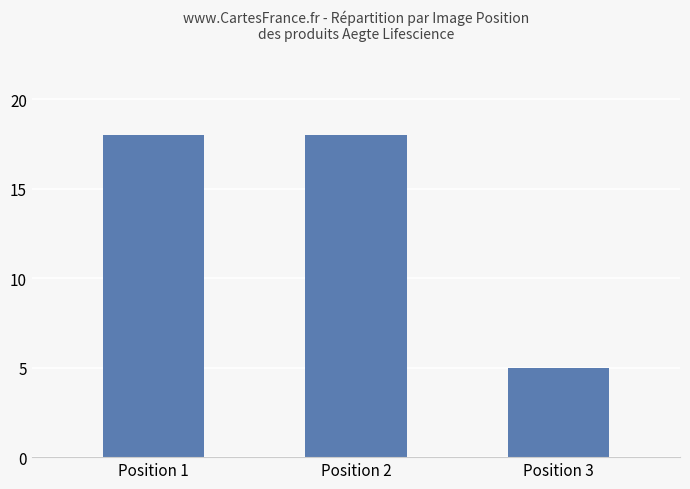

Which category has the lowest value across all series?

Position 3